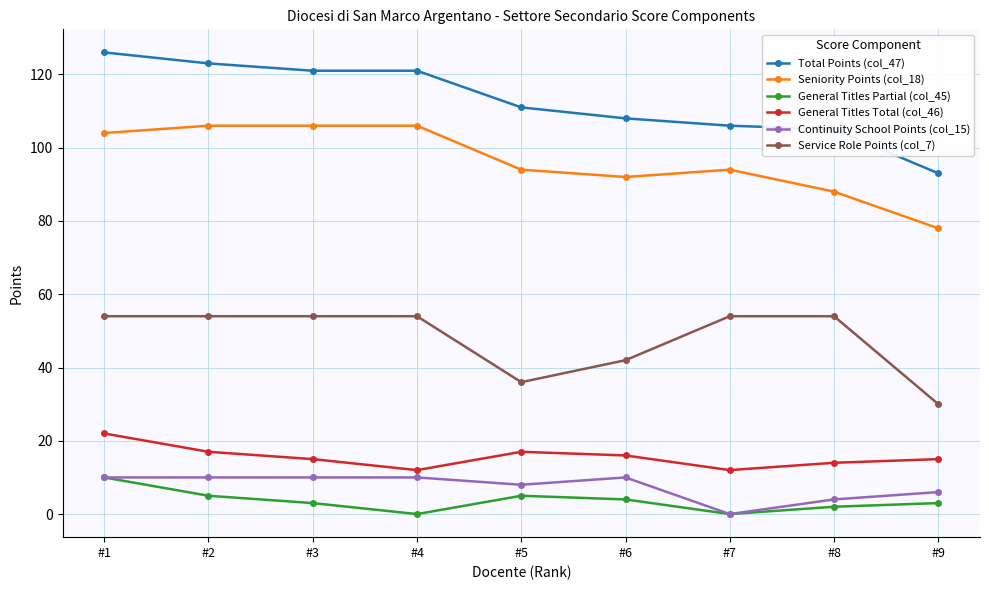

How many positive values does the Continuity School Points (col_15) series have?

8